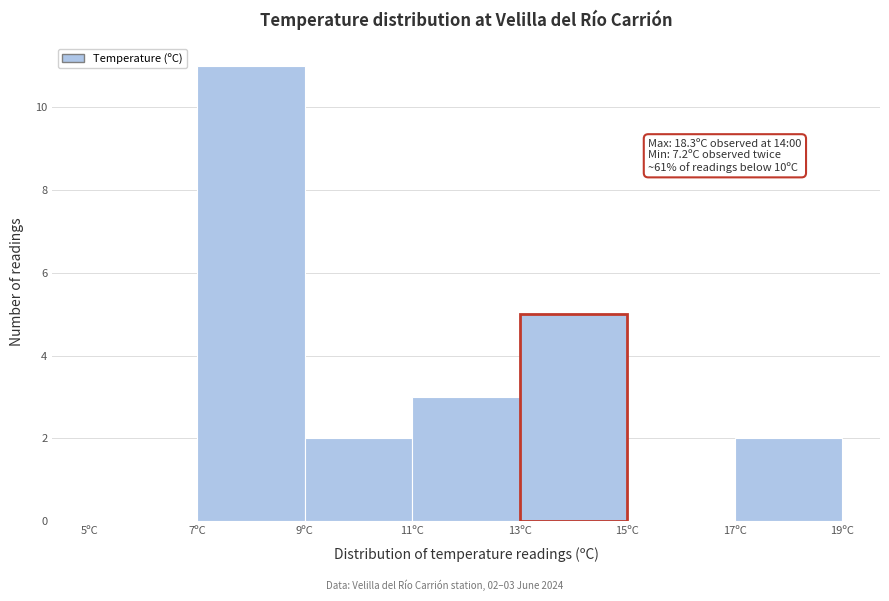

Which range on the x-axis has the tallest bar?

7 to 9